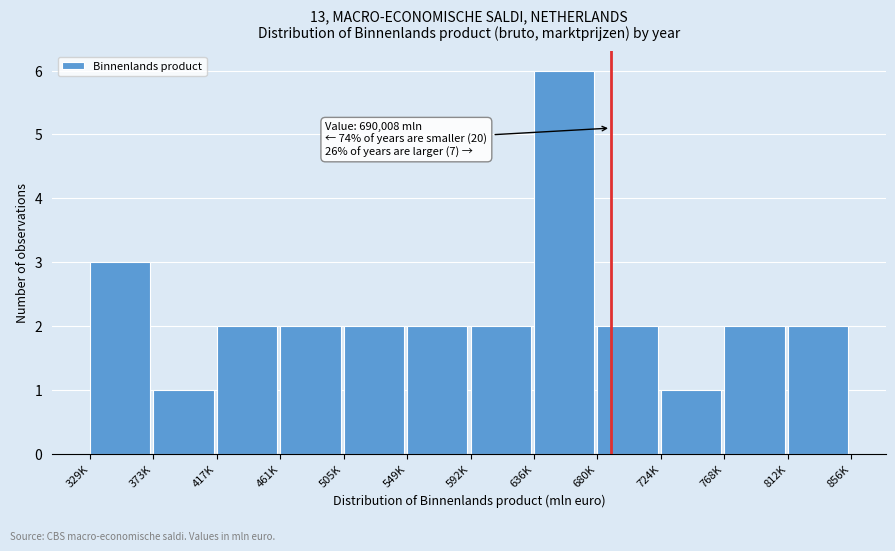

Reading right to left, extract all data points from this chart.

812K=2	768K=2	724K=1	680K=2	636K=6	592K=2	549K=2	505K=2	461K=2	417K=2	373K=1	329K=3